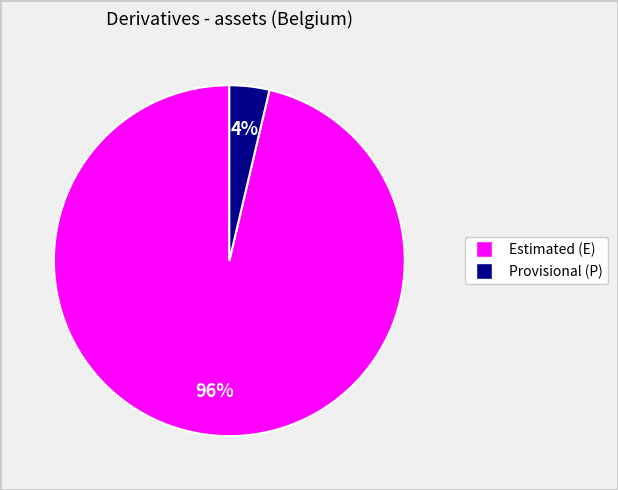

How many slices are in this pie chart?

2